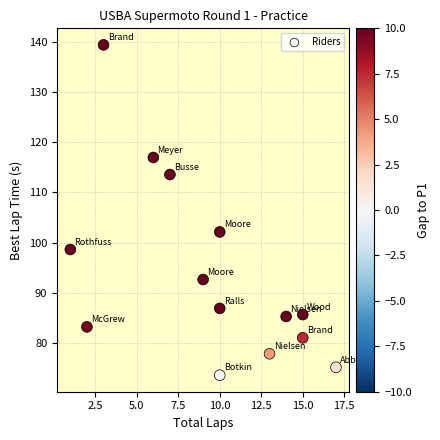

What is the range of X values (max minus min)?

16.0